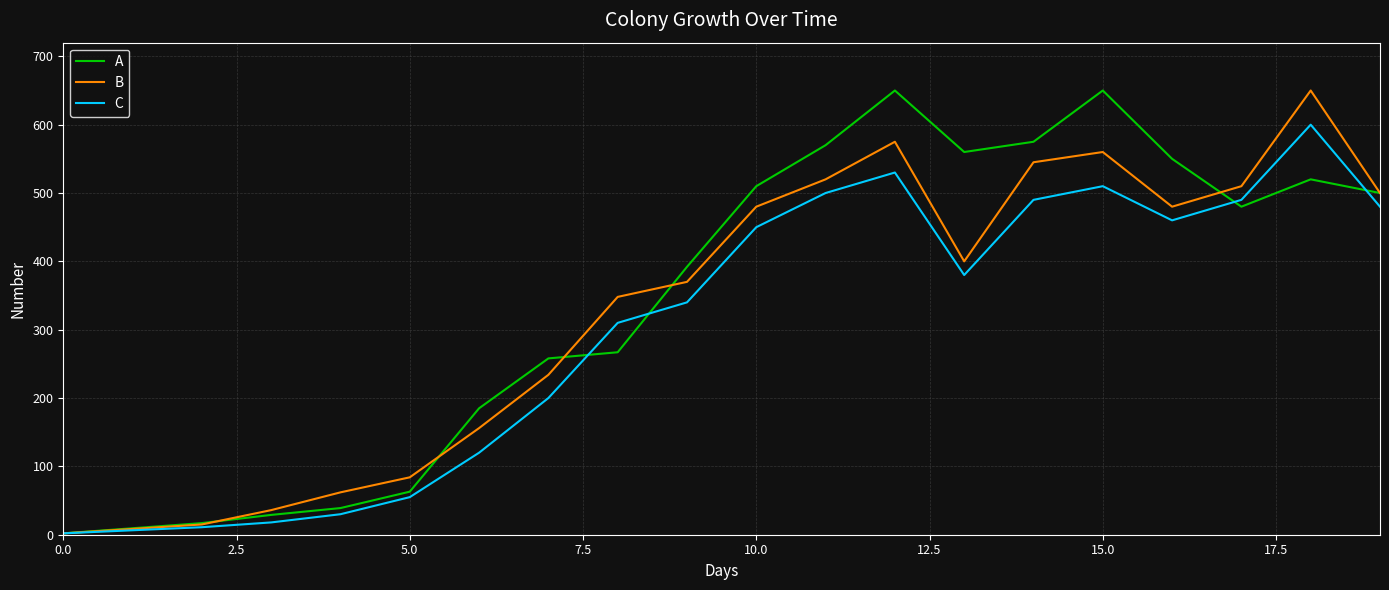

How many distinct data groups are displayed?

3